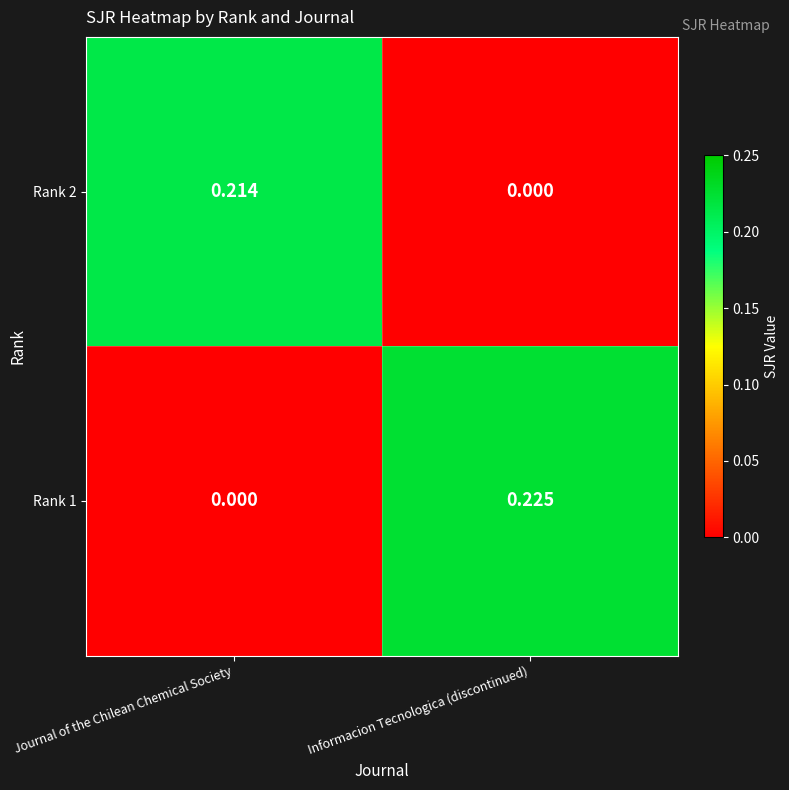

At which label is Rank 2 closest to 0?

Informacion Tecnologica (discontinued)